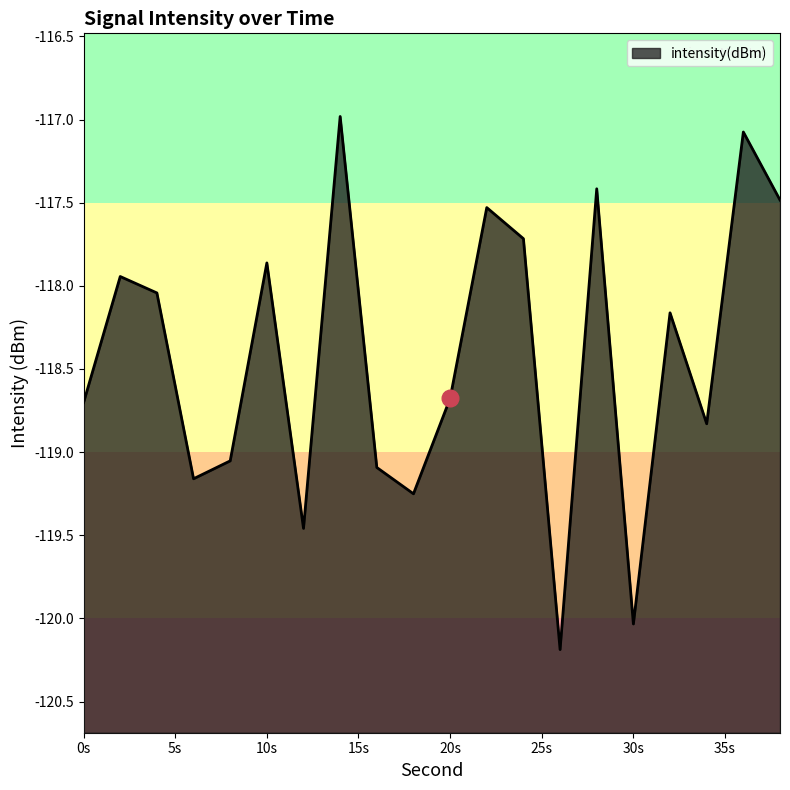

How many lines are shown in the chart?

1